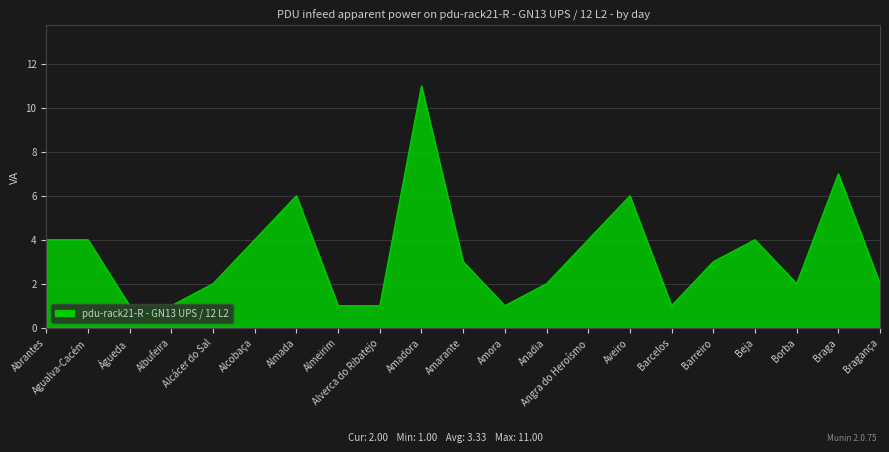

What is the minimum value shown in the chart?

1